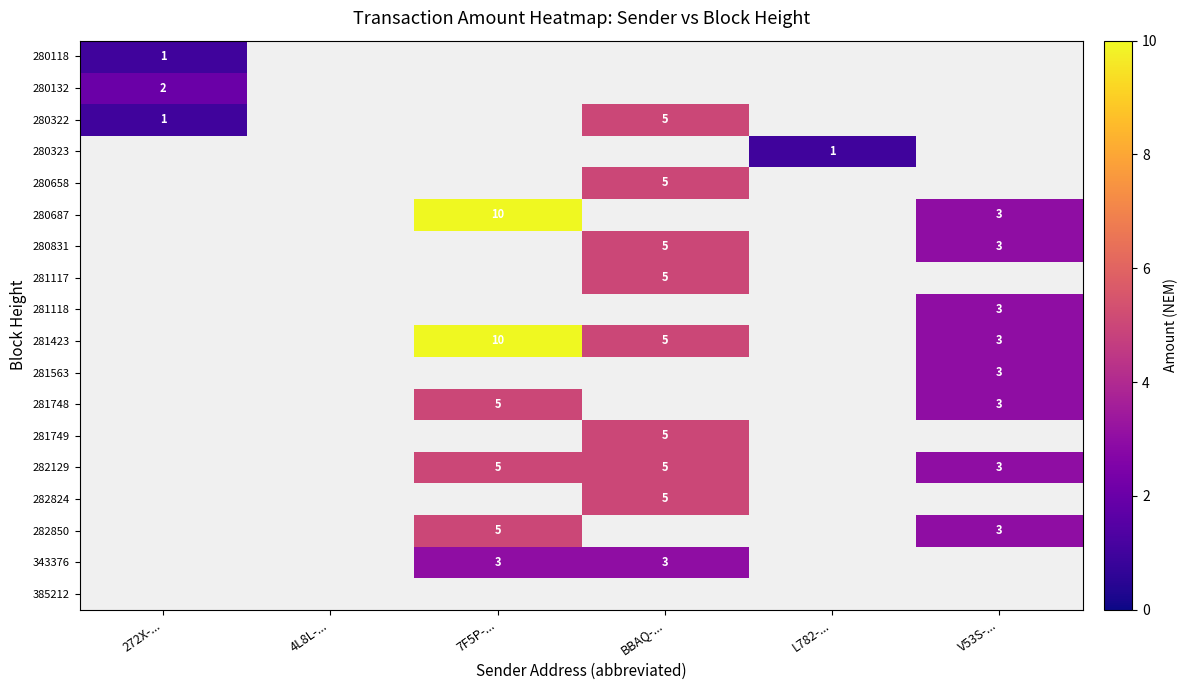

The value of 281423 at 7F5P-... is 6. True or false?

False